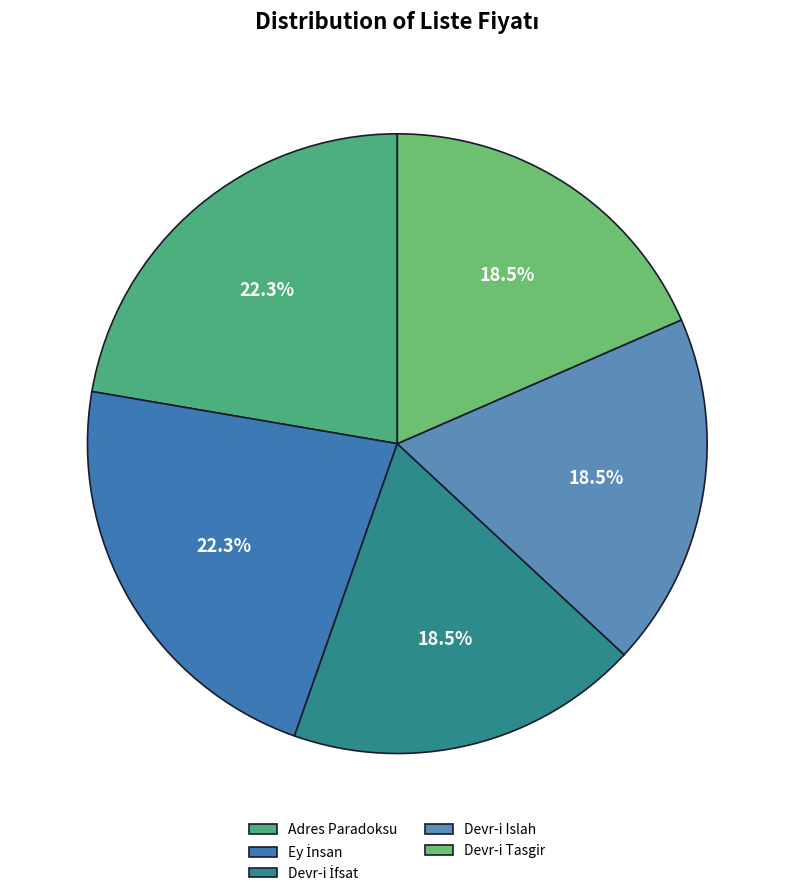

How many slices are in this pie chart?

5